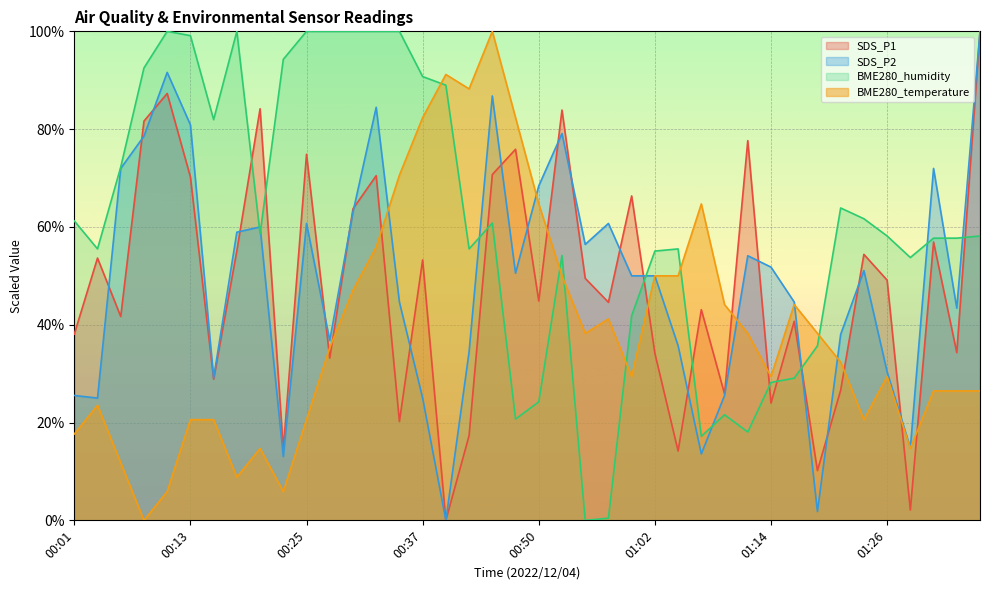

What are all the series names shown in the legend?

SDS_P1, SDS_P2, BME280_humidity, BME280_temperature